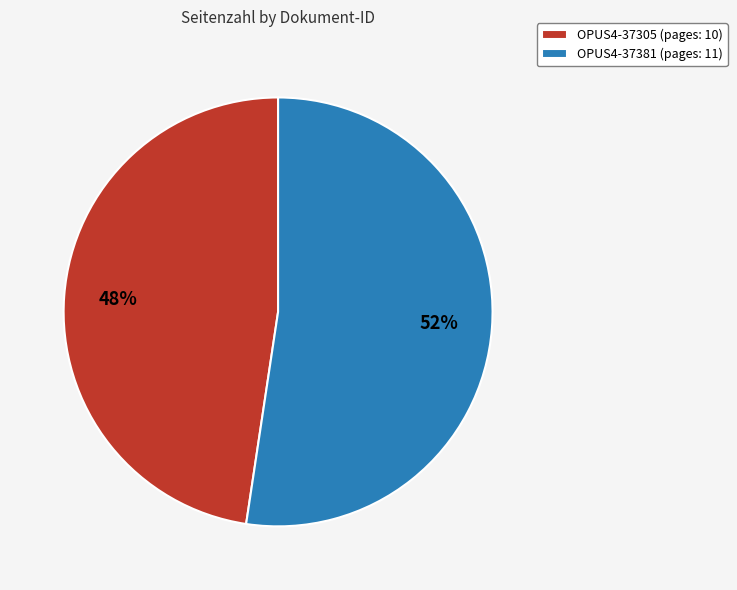

Do OPUS4-37381 and OPUS4-37305 together represent more than half of the pie?

Yes